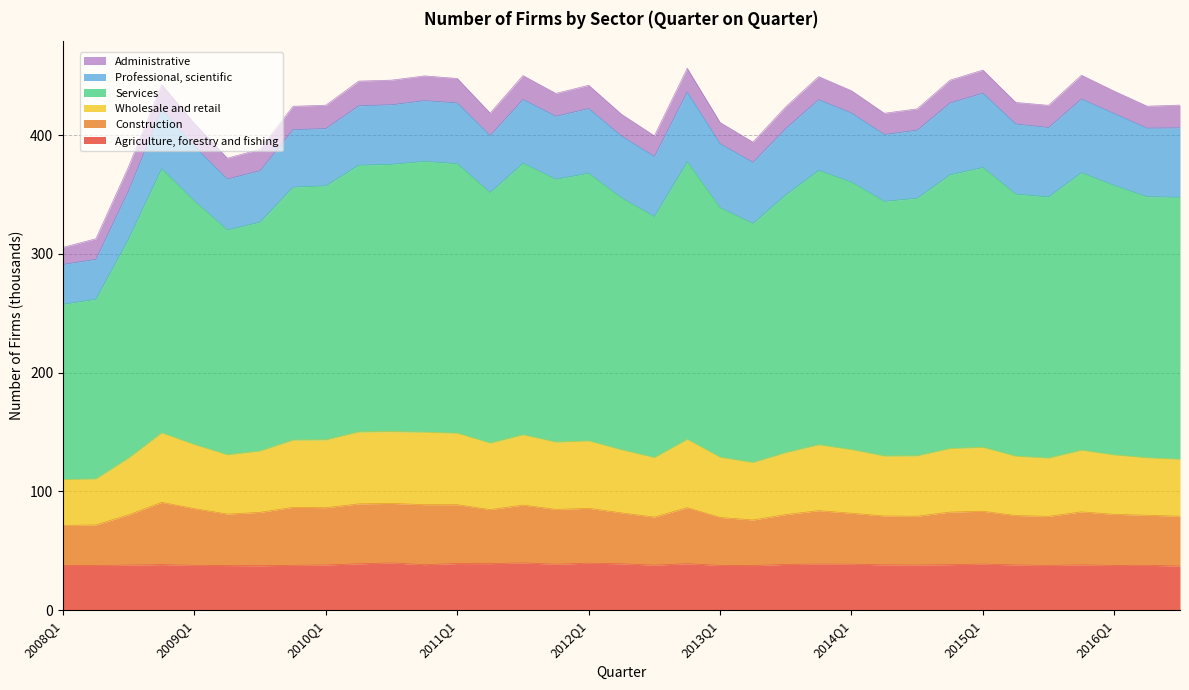

Which label corresponds to the smallest value in the chart?

2016Q3